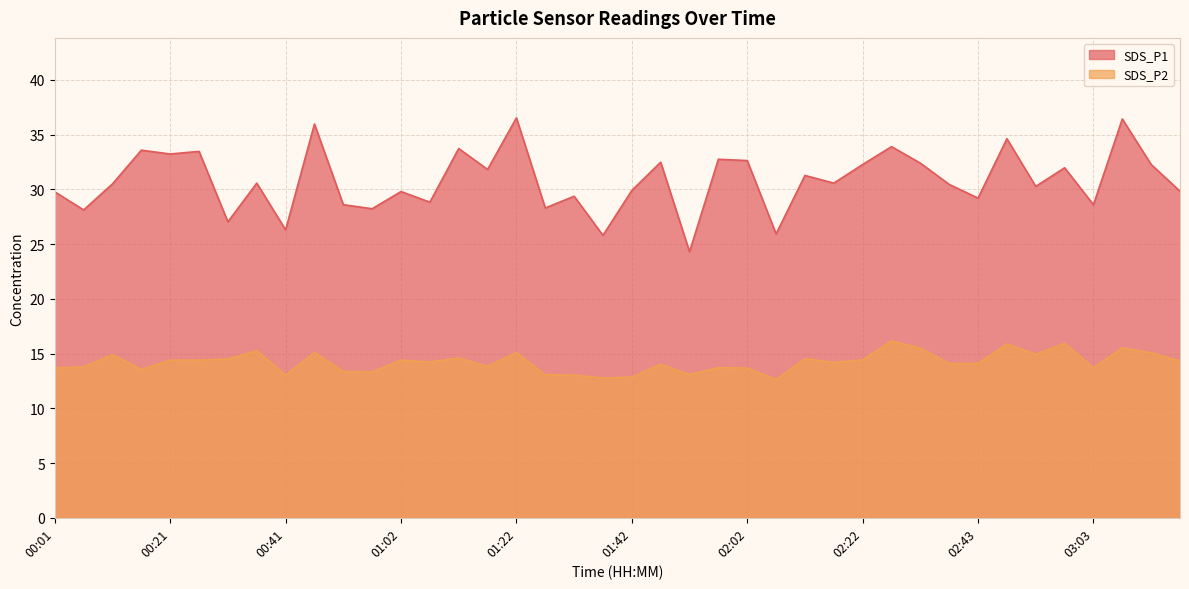

What is the maximum value for SDS_P1?

36.5